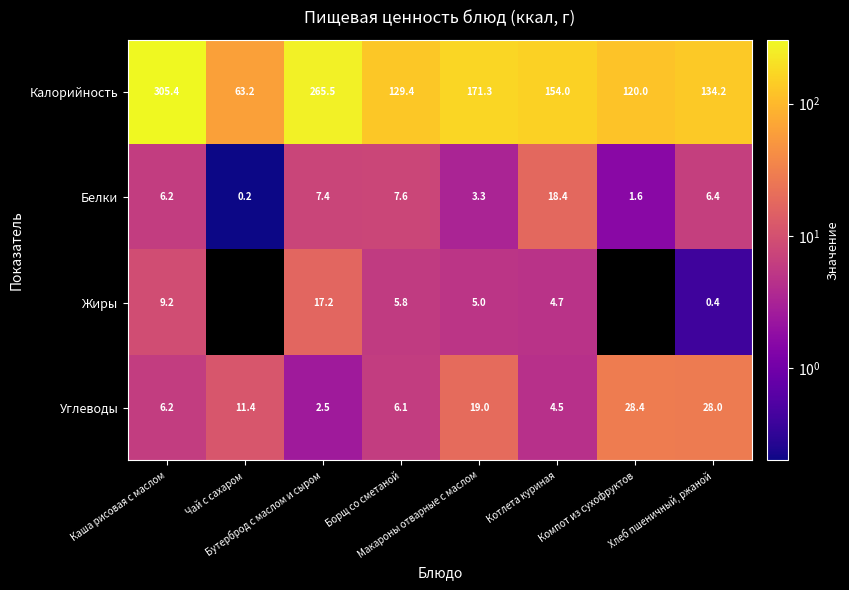

What is the spread (max minus min) of values at Борщ со сметаной?

123.6